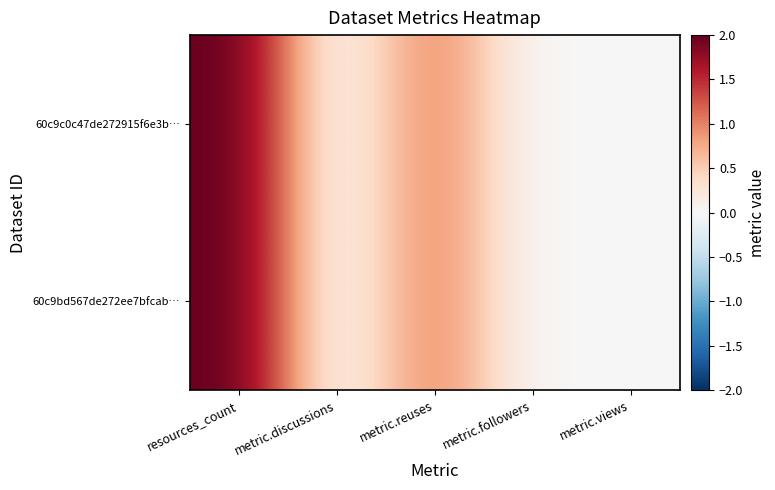

Count the number of categories in the chart.

5